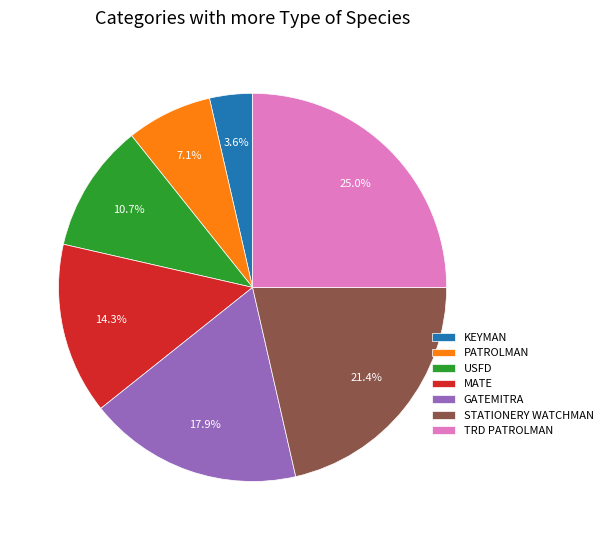

Is there any slice that represents more than half of the pie?

No